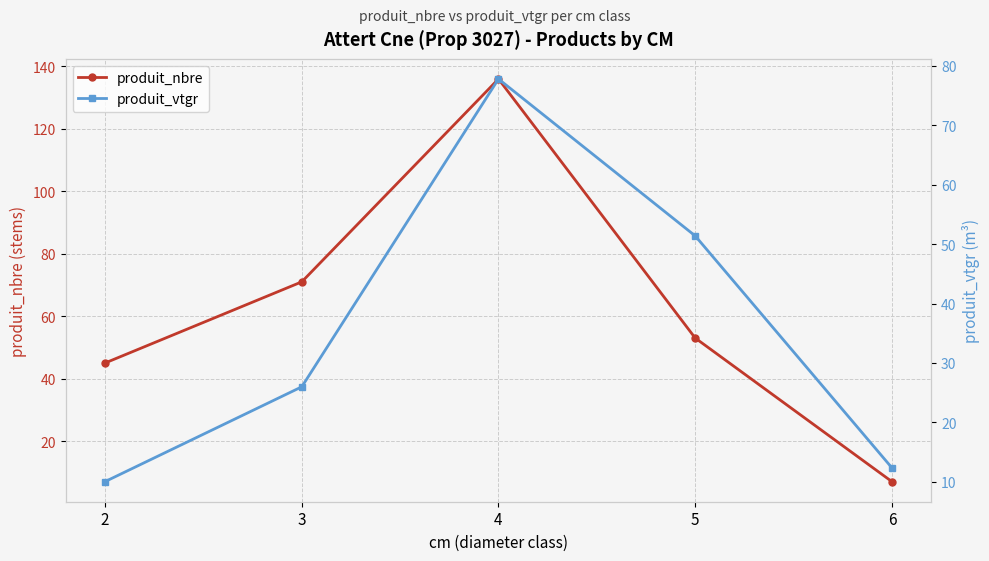

Reading left to right, transcribe all the data shown in this chart.

produit_nbre: 45.0	71.0	136.0	53.0	7.0
produit_vtgr: 10.0	26.0	77.8	51.4	12.4